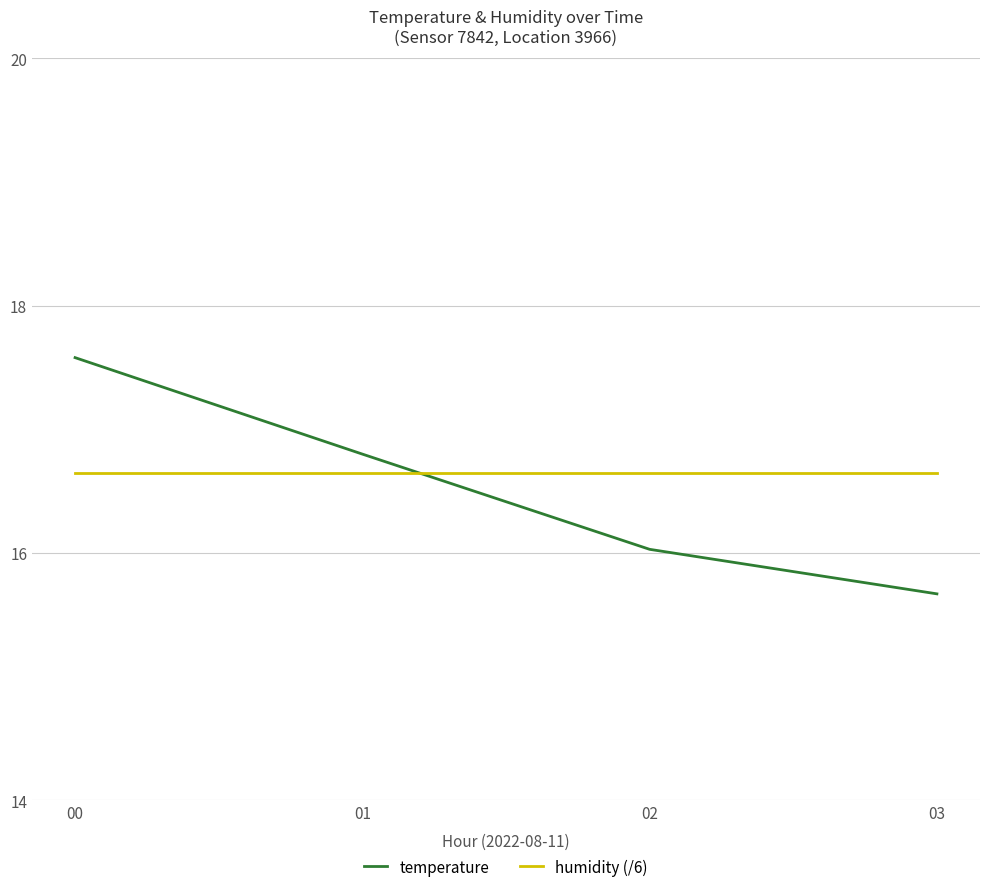

Which series has the largest range (max minus min)?

temperature